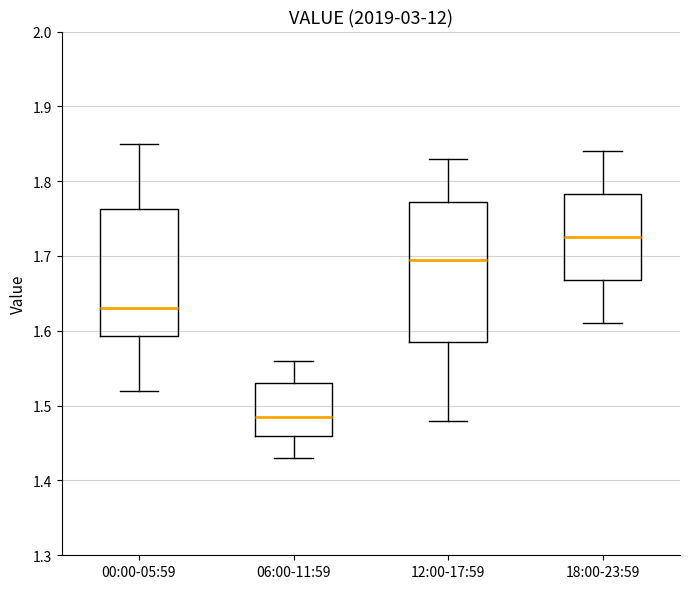

Where is the lower edge of the box for 18:00-23:59 on the y-axis? The values are not printed on the chart, so give them approximately, as read against the axis.

1.67